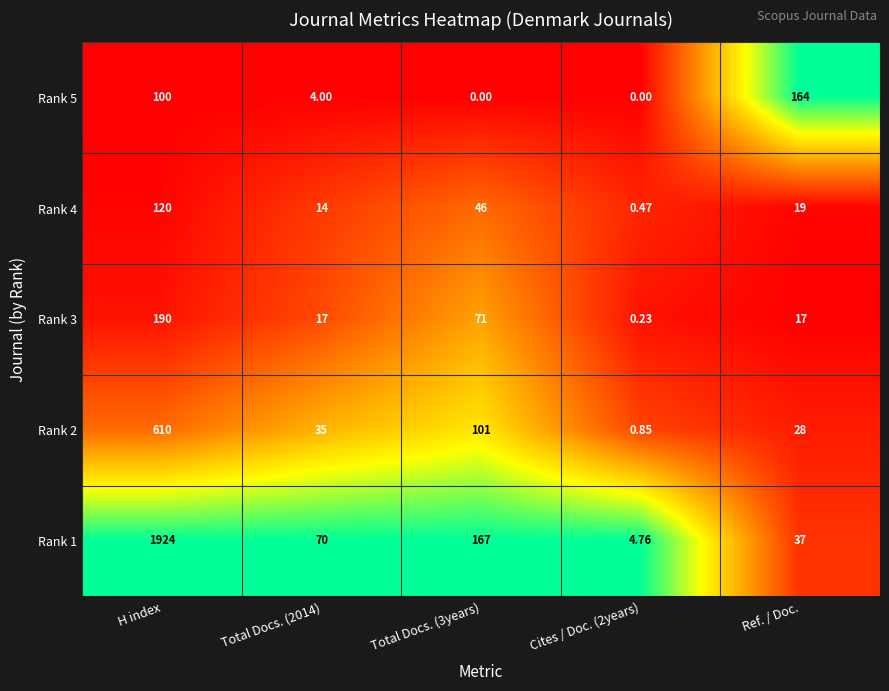

Rank the series at Cites / Doc. (2years) from lowest to highest value.

Rank 5, Rank 3, Rank 4, Rank 2, Rank 1